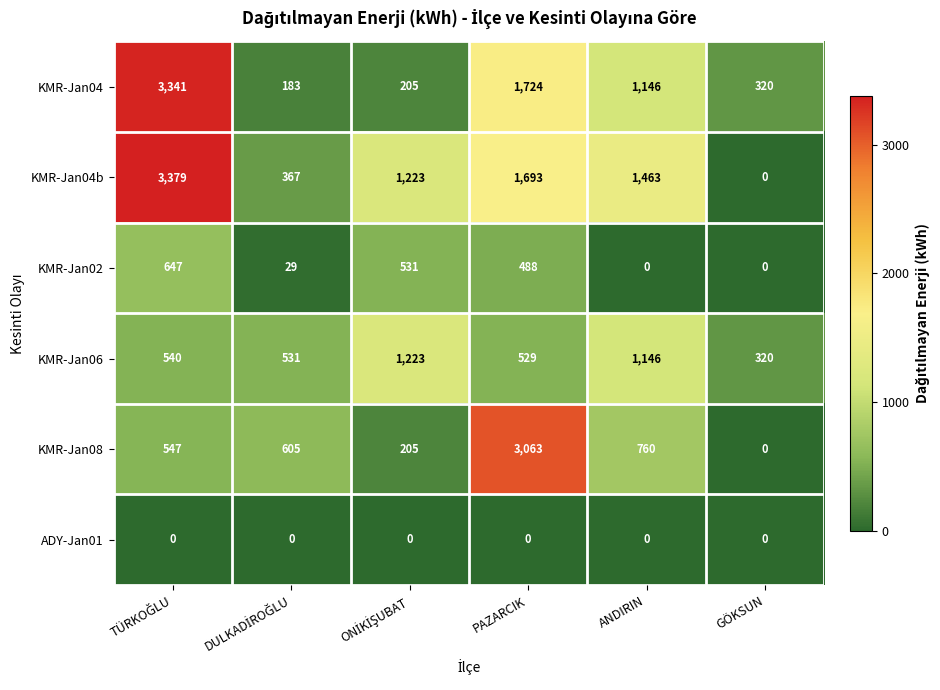

Which series has the largest total across all categories?

KMR-Jan04b